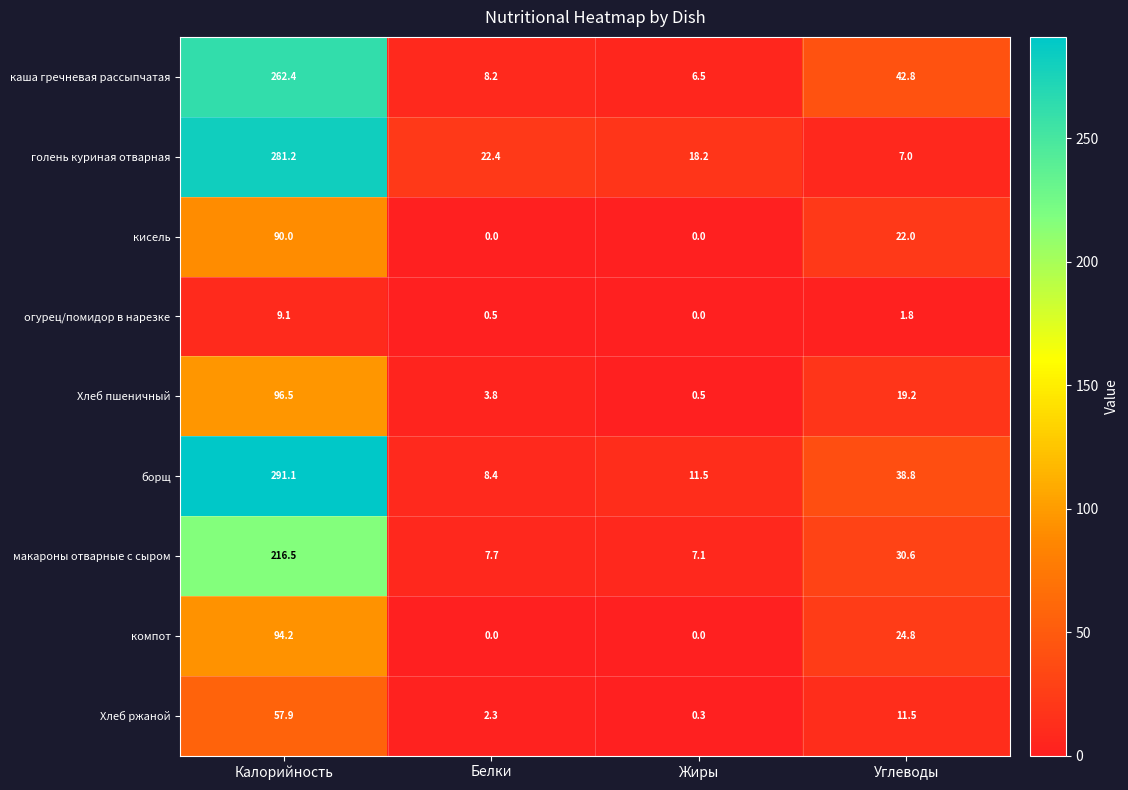

What is the difference between the highest and lowest values at Белки?

22.4